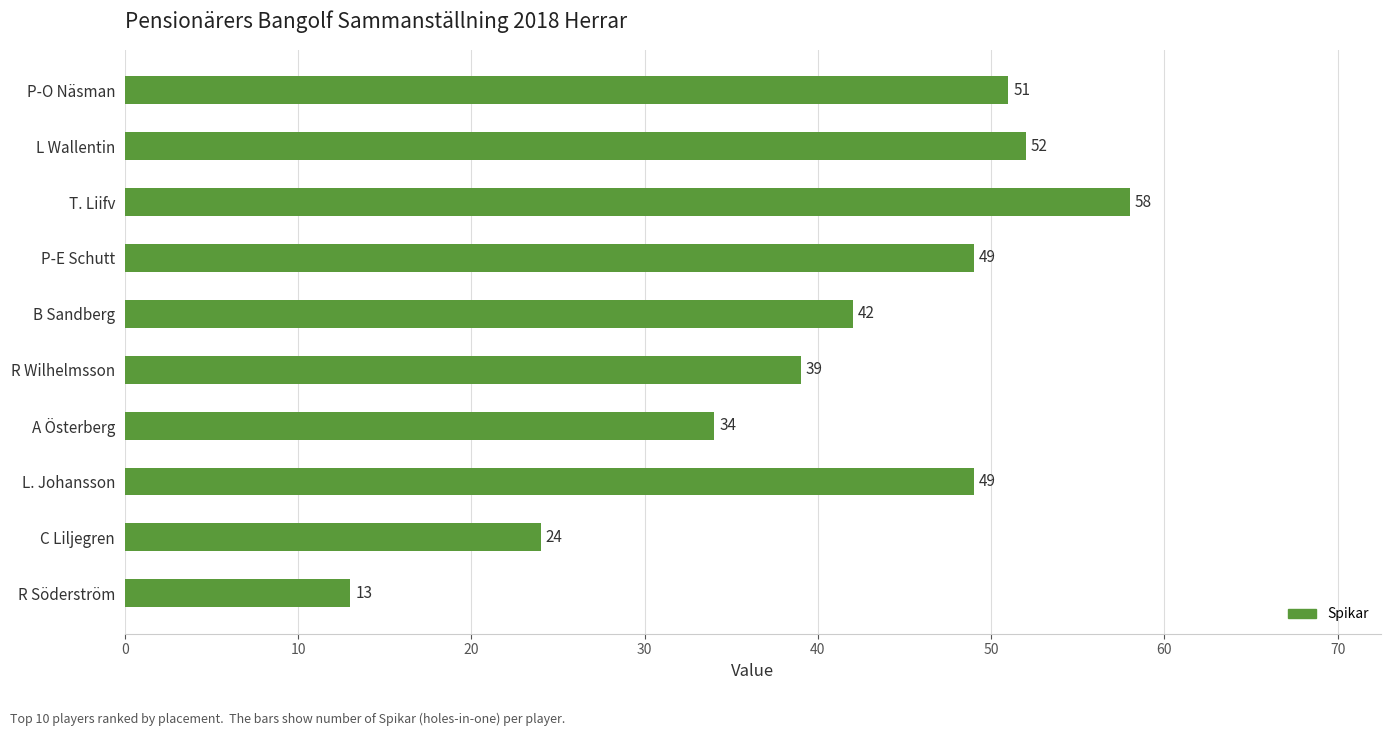

How many bars are there in total?

10